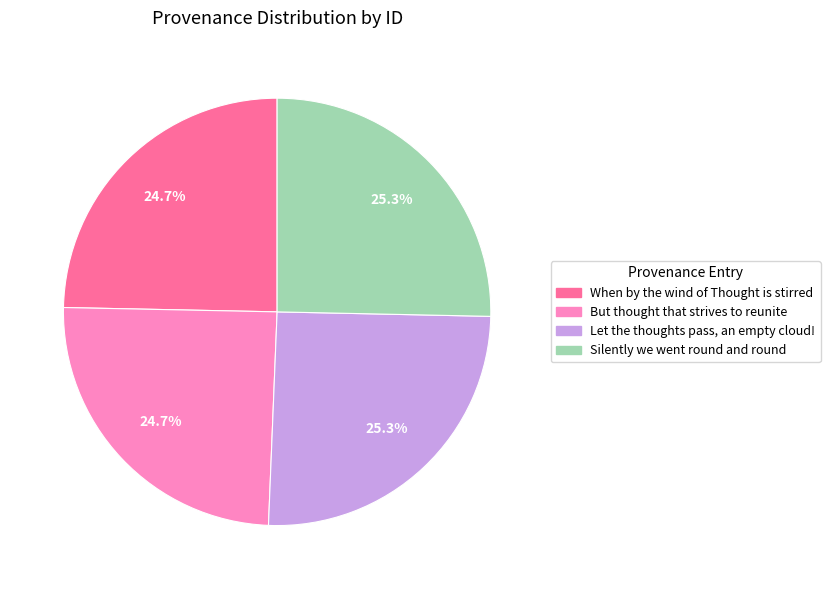

What percentage is NOT represented by When by the wind of Thought is stirred?

75.3%